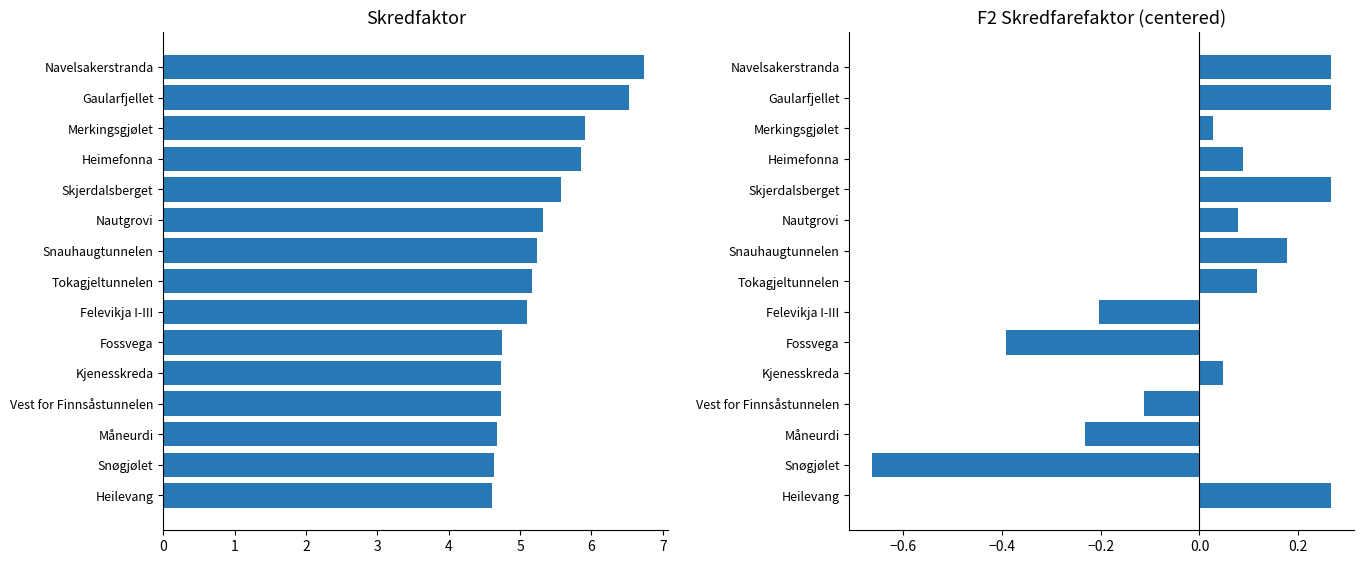

Which series has the largest range (max minus min)?

Skredfaktor